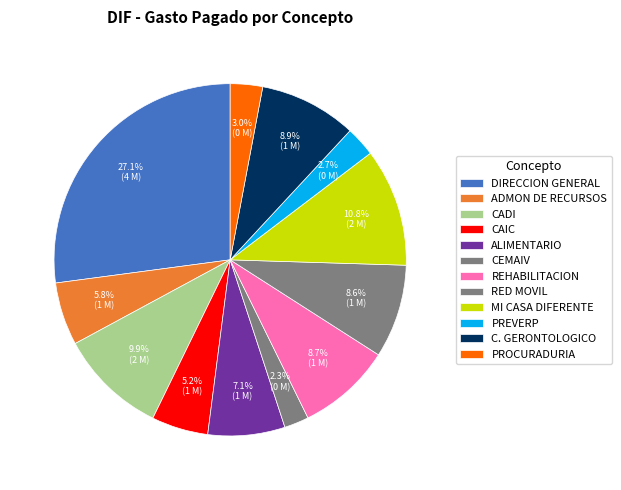

How many slices are in this pie chart?

12